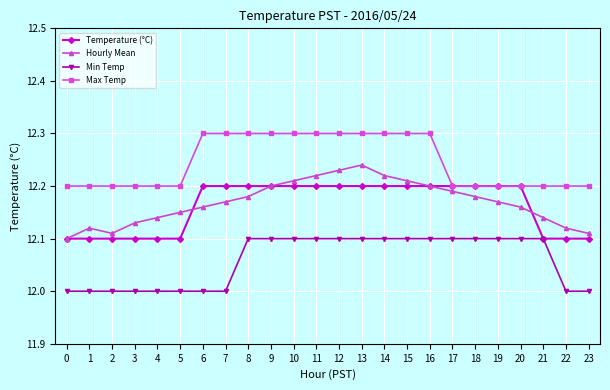

What is the maximum value for Max Temp?

12.3